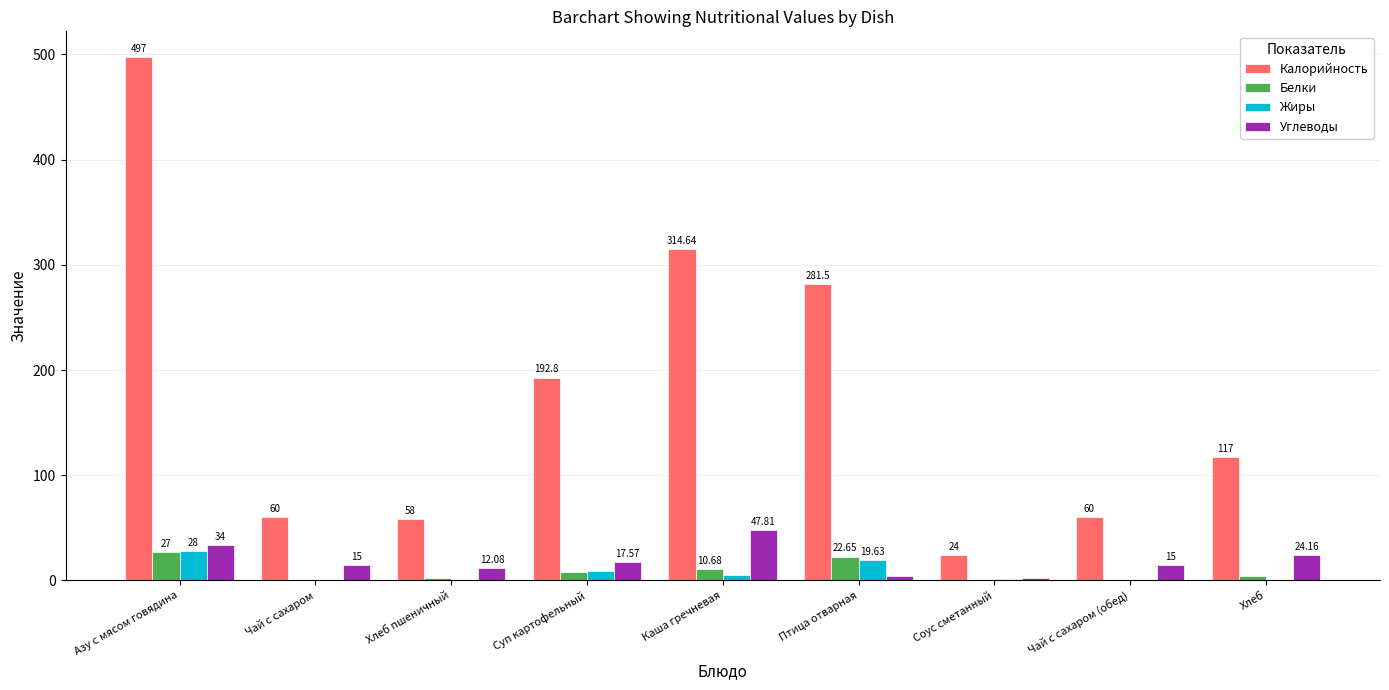

What is the total value across all series at Хлеб?

145.6